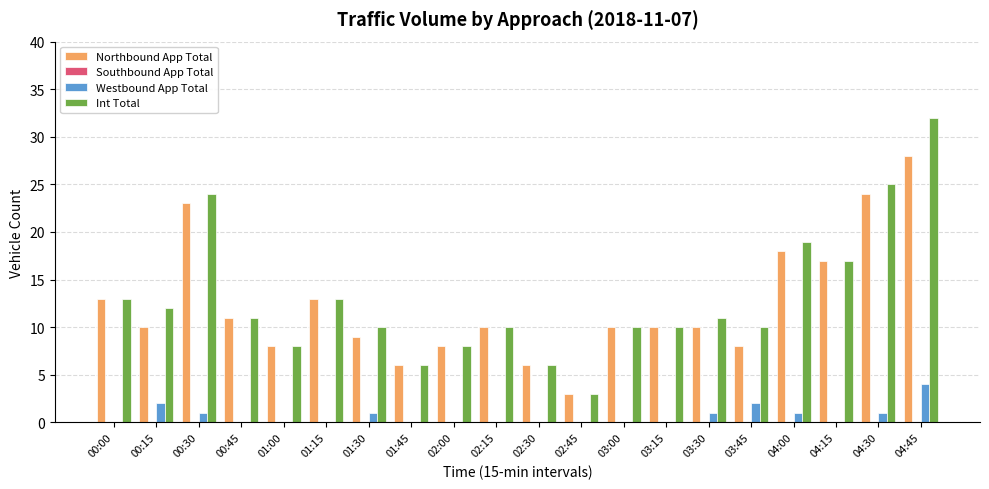

What is the total value across all series at 01:15?

26